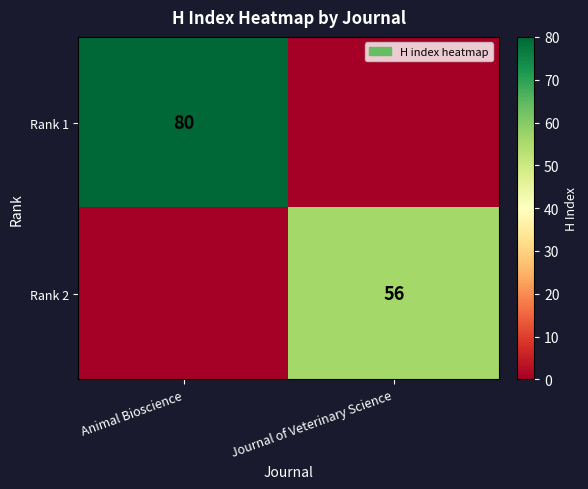

The Rank 1 series shows 126 at Animal Bioscience. True or false?

False